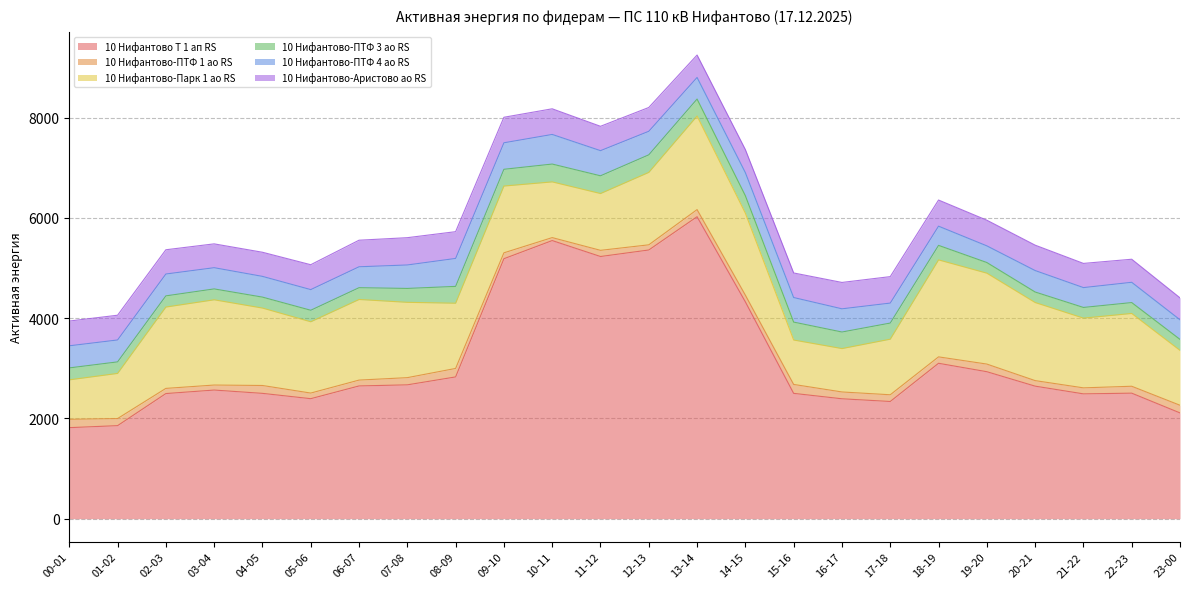

Reading left to right, extract all data points from this chart.

10 Нифантово Т 1 ап RS: 1816.0	1856.0	2496.0	2566.0	2500.0	2394.0	2648.0	2670.0	2828.0	5186.0	5548.0	5230.0	5360.0	6024.0	4326.0	2500.0	2392.0	2338.0	3100.0	2932.0	2644.0	2490.0	2504.0	2110.0
10 Нифантово-ПТФ 1 ао RS: 166.4	141.6	103.2	100.0	157.2	112.0	116.8	143.6	169.2	117.6	59.2	123.2	103.2	142.0	133.6	178.4	136.0	134.0	128.0	152.4	110.4	120.0	138.0	152.8
10 Нифантово-Парк 1 ао RS: 787.2	900.0	1622.4	1700.4	1544.4	1422.0	1608.0	1502.4	1300.8	1332.0	1111.2	1132.8	1444.8	1866.0	1634.4	885.6	865.2	1108.8	1934.4	1813.2	1557.6	1390.8	1452.0	1094.4
10 Нифантово-ПТФ 3 ао RS: 238.2	230.4	223.2	217.2	218.4	229.8	235.2	277.2	336.0	334.2	355.8	354.0	350.4	339.0	348.6	357.6	330.6	321.6	289.8	212.4	210.0	213.0	217.2	219.6
10 Нифантово-ПТФ 4 ао RS: 440.8	437.2	436.0	423.2	413.6	412.0	417.2	468.0	557.6	528.8	590.8	501.6	469.6	430.8	460.8	490.0	462.8	398.4	382.8	332.4	428.0	396.0	404.4	390.8
10 Нифантово-Аристово ао RS: 494.0	493.6	483.8	475.6	481.4	496.6	530.0	544.6	534.0	509.0	511.6	485.8	474.8	447.2	459.0	490.4	526.2	528.0	521.6	511.8	506.6	482.6	460.0	438.0